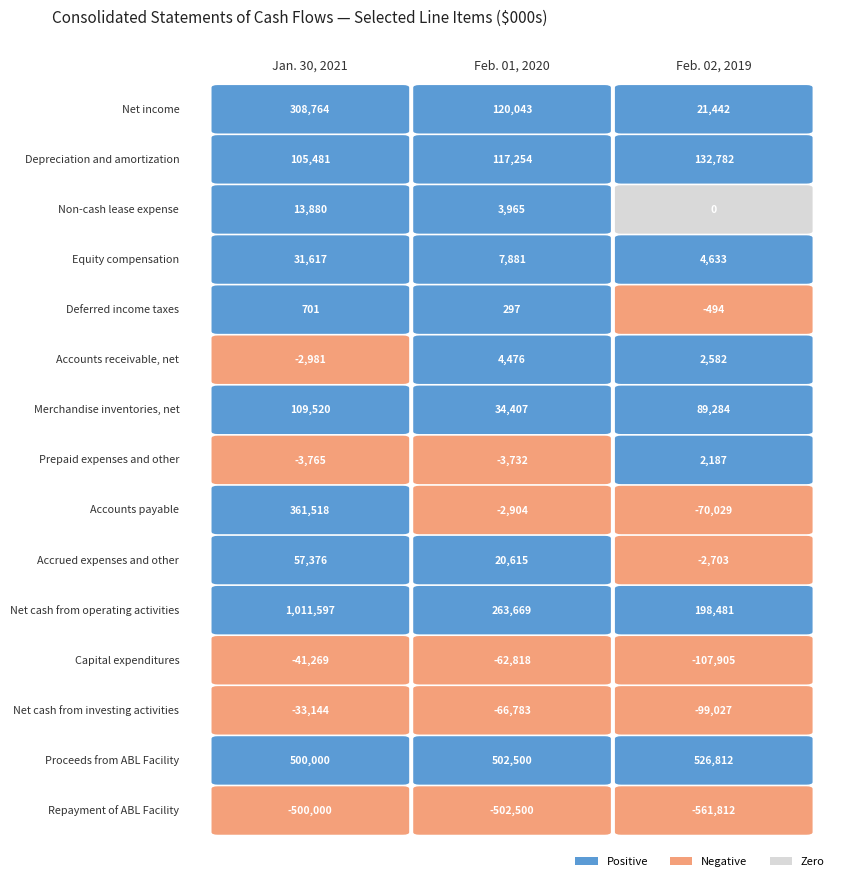

What value does the Net income series have at 1?

120043